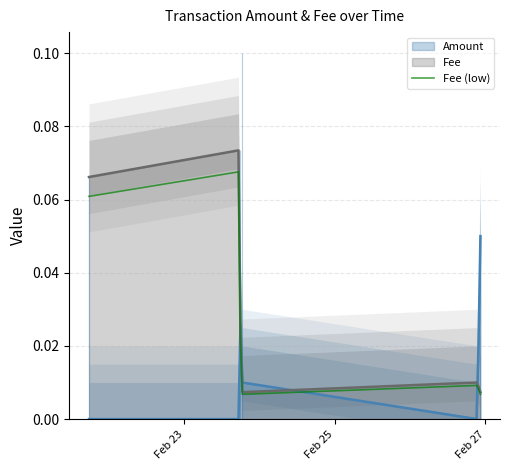

Reading left to right, transcribe all the data shown in this chart.

Amount: 2020-02-21 17:40:39=0.0	2020-02-23 17:44:52=0.0	2020-02-23 17:45:03=0.0	2020-02-23 18:27:31=0.1	2020-02-23 18:30:47=0.0	2020-02-26 21:21:01=0.0	2020-02-26 22:23:14=0.1
Fee: 2020-02-21 17:40:39=0.1	2020-02-23 17:44:52=0.1	2020-02-23 17:45:03=0.0	2020-02-23 18:27:31=0.1	2020-02-23 18:30:47=0.0	2020-02-26 21:21:01=0.0	2020-02-26 22:23:14=0.0